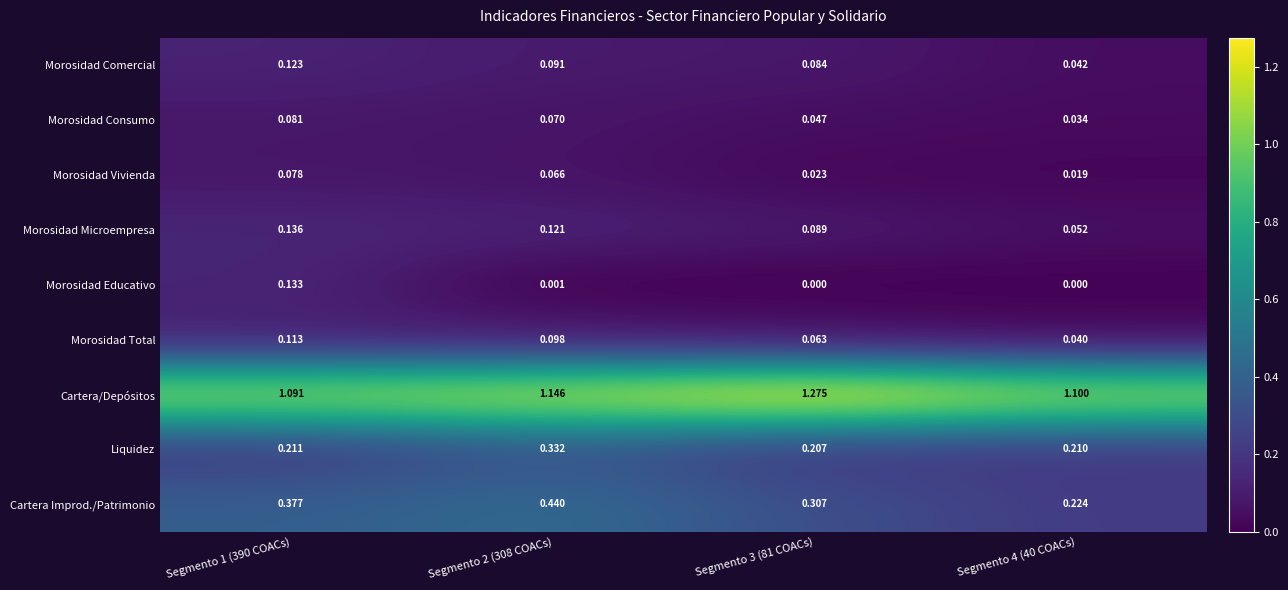

Count the number of data series in this chart.

9